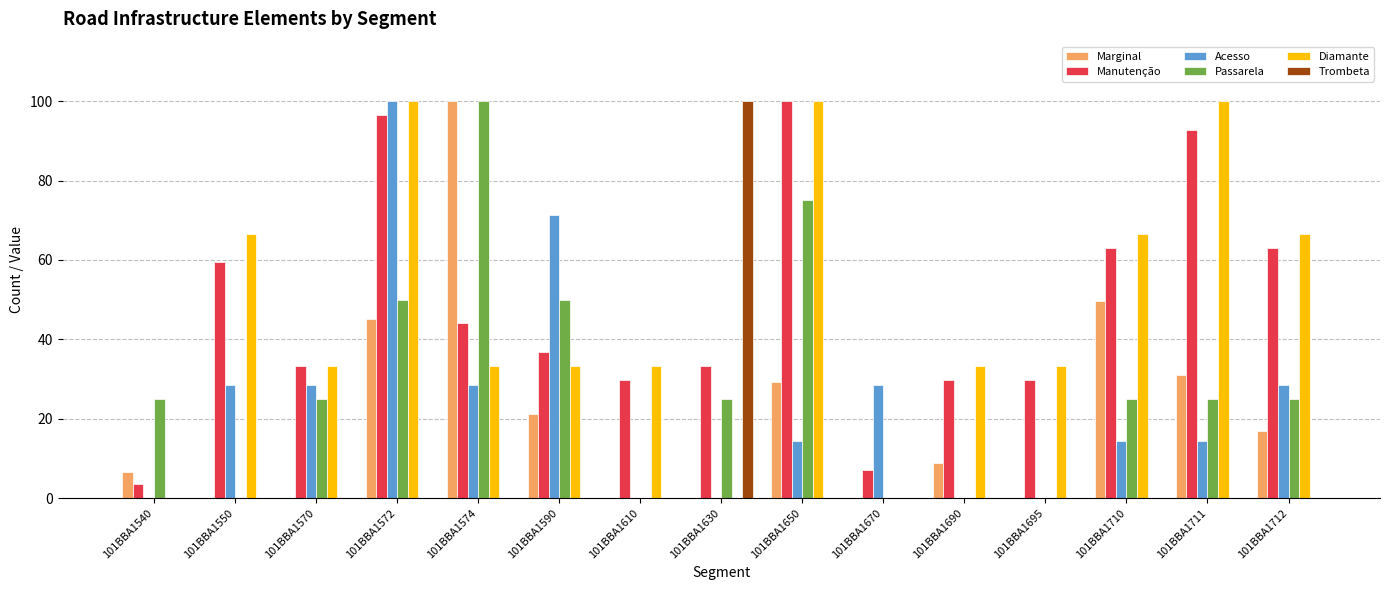

What is the spread (max minus min) of values at 101BBA1610?

33.3